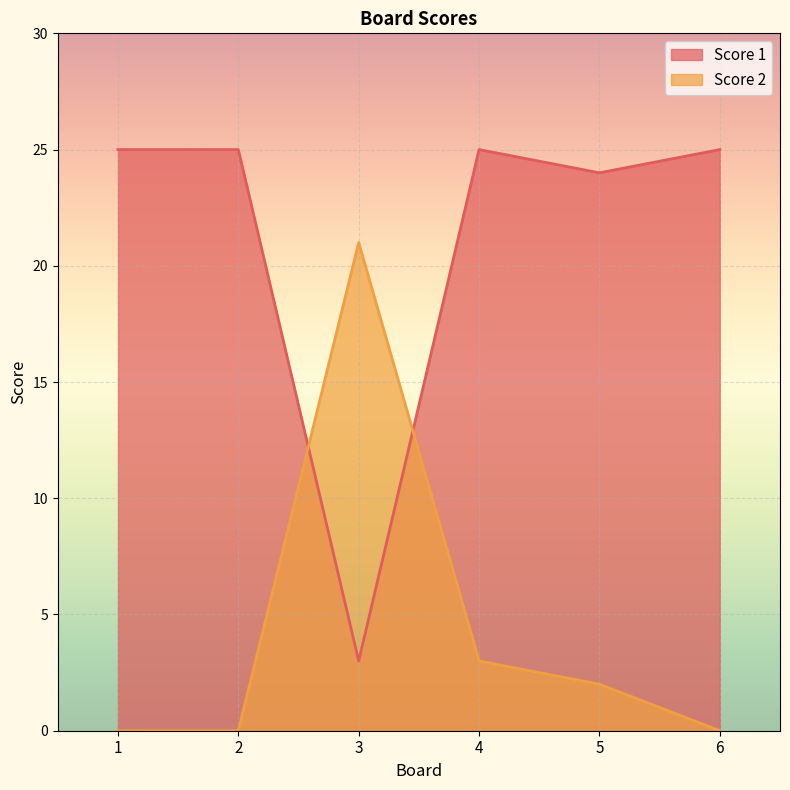

At which category is the sum across all series the highest?

4